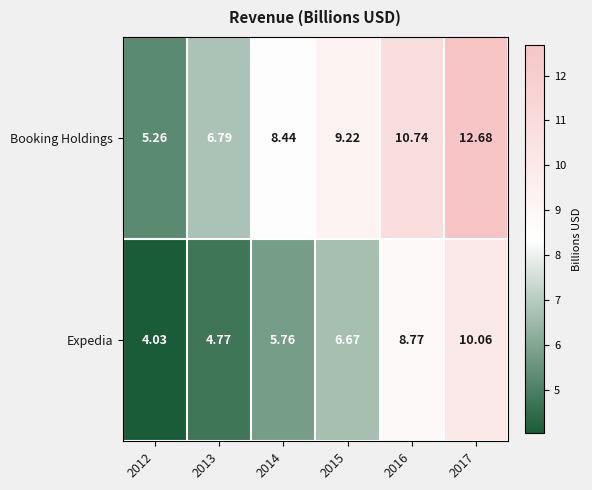

Rank the series at 2015 from lowest to highest value.

Expedia, Booking Holdings